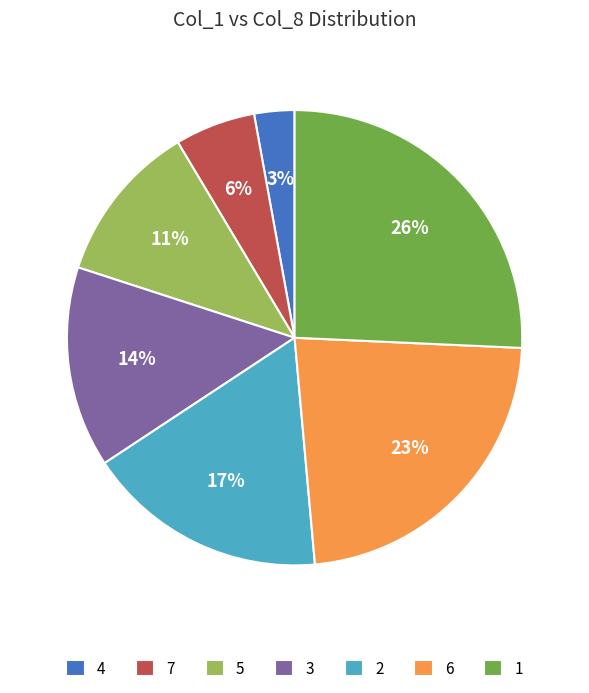

Which slice is the largest?

1